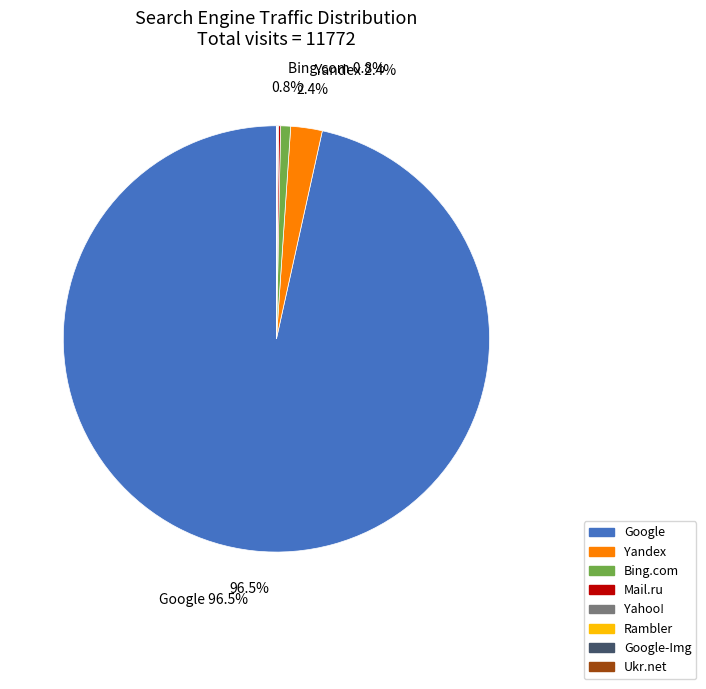

Which has a higher value, Bing.com or Yandex?

Yandex